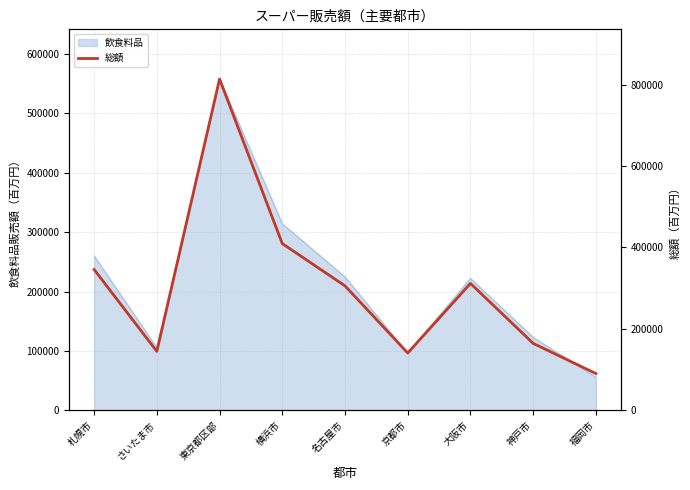

Is it true that the value at 京都市 is 223182?

False